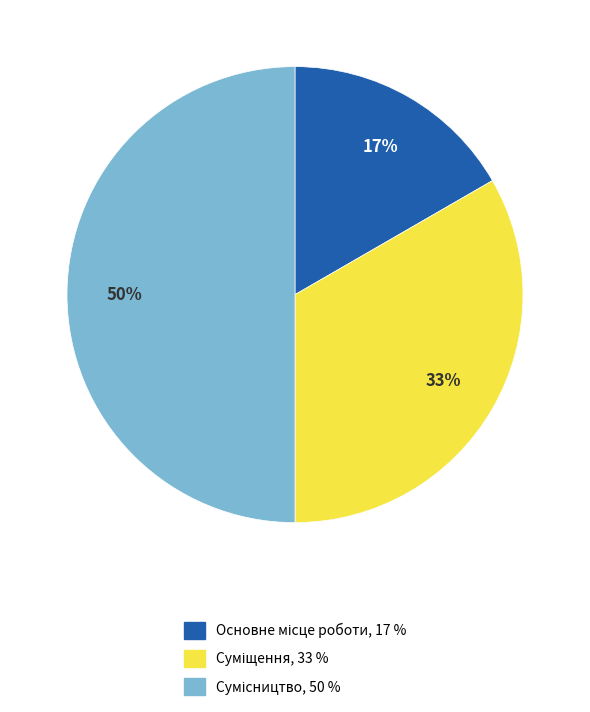

To the nearest percent, what is the difference between the largest and smallest slice percentages?

33%